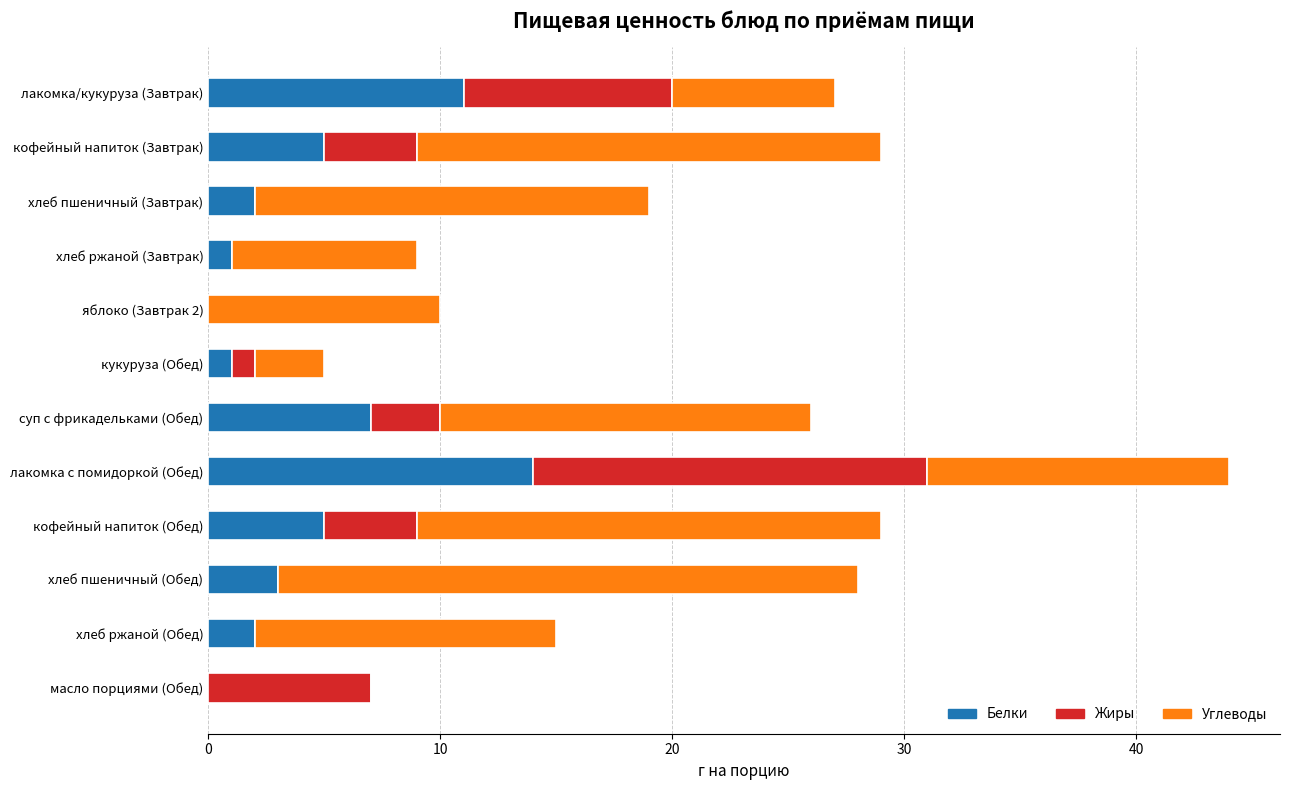

True or false: Белки has a value of 14 at лакомка с помидоркой (Обед).

True